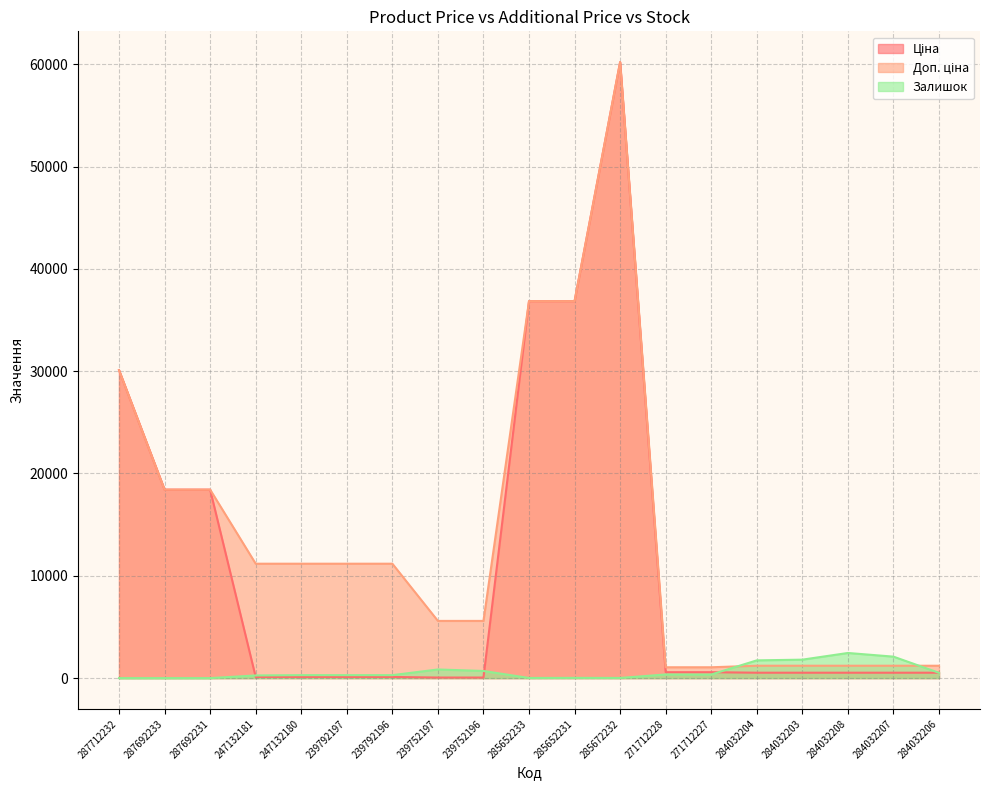

Which series changed the most between 239752196 and 284032204?

Доп. ціна